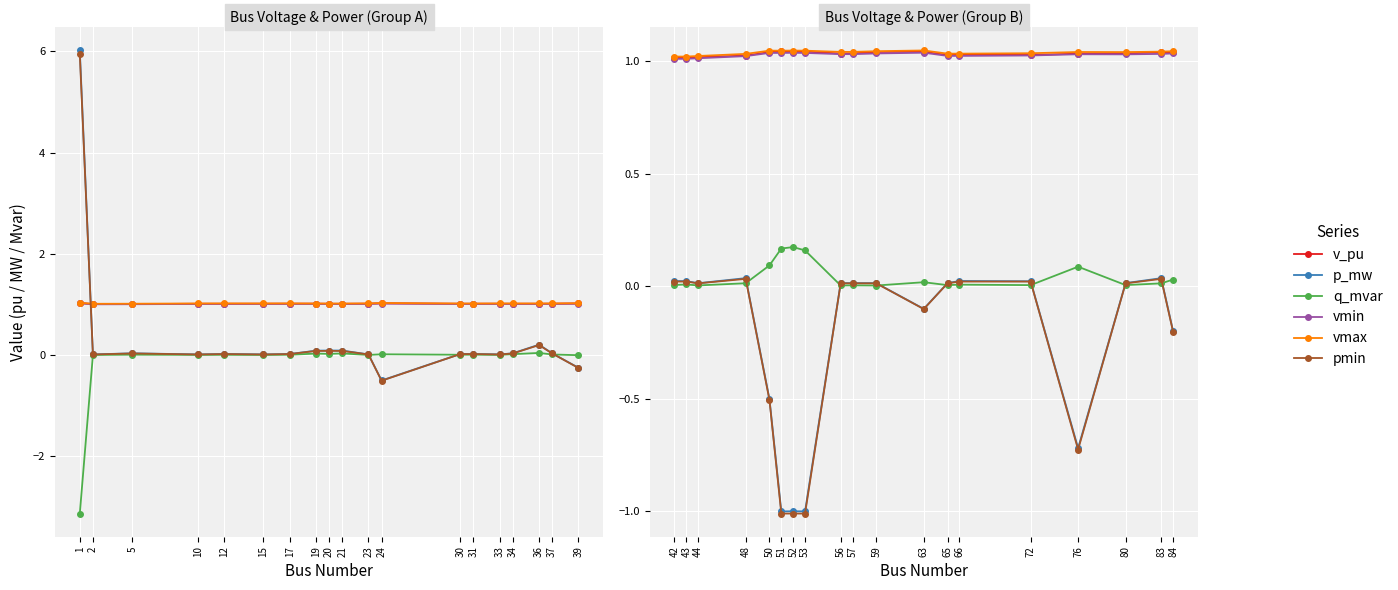

What is the total value across all series at 43?

3.1